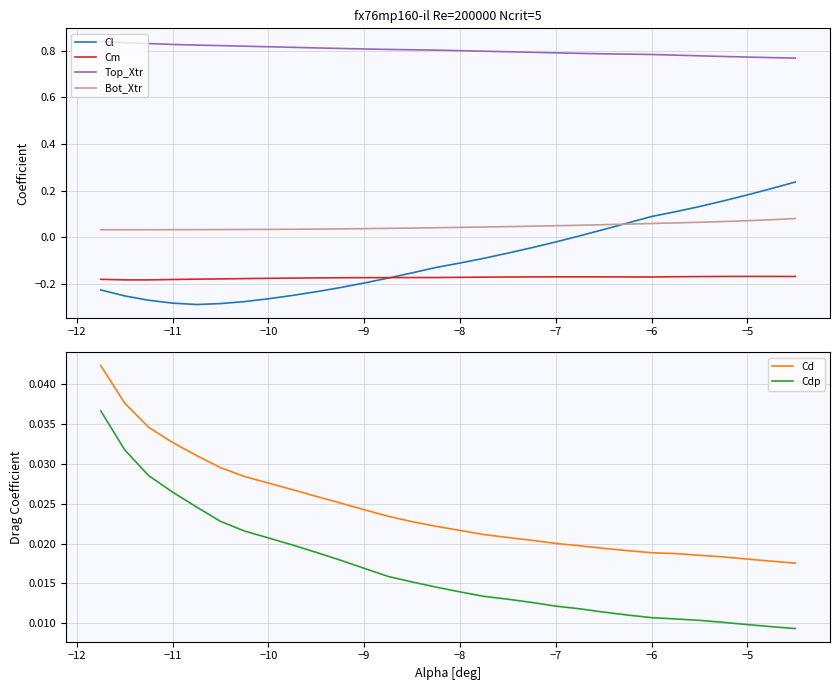

How many values in Cl are below zero?

20